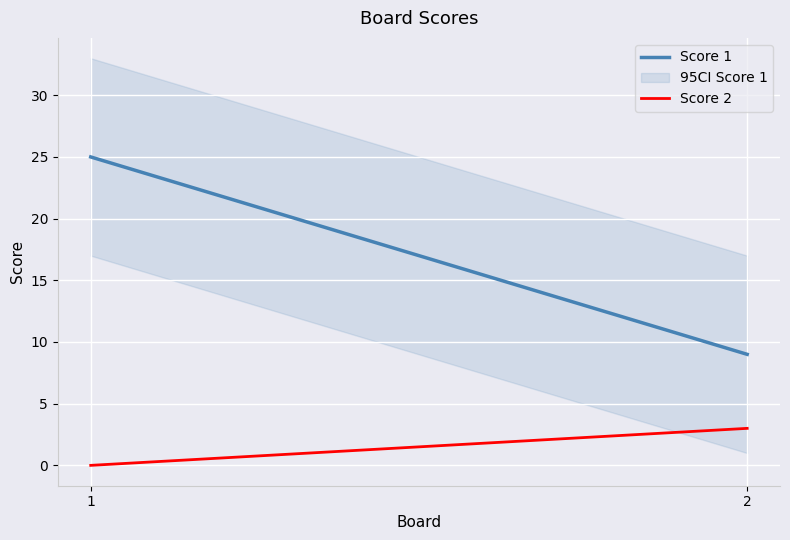

What is the average value of the Score 2 series?

2